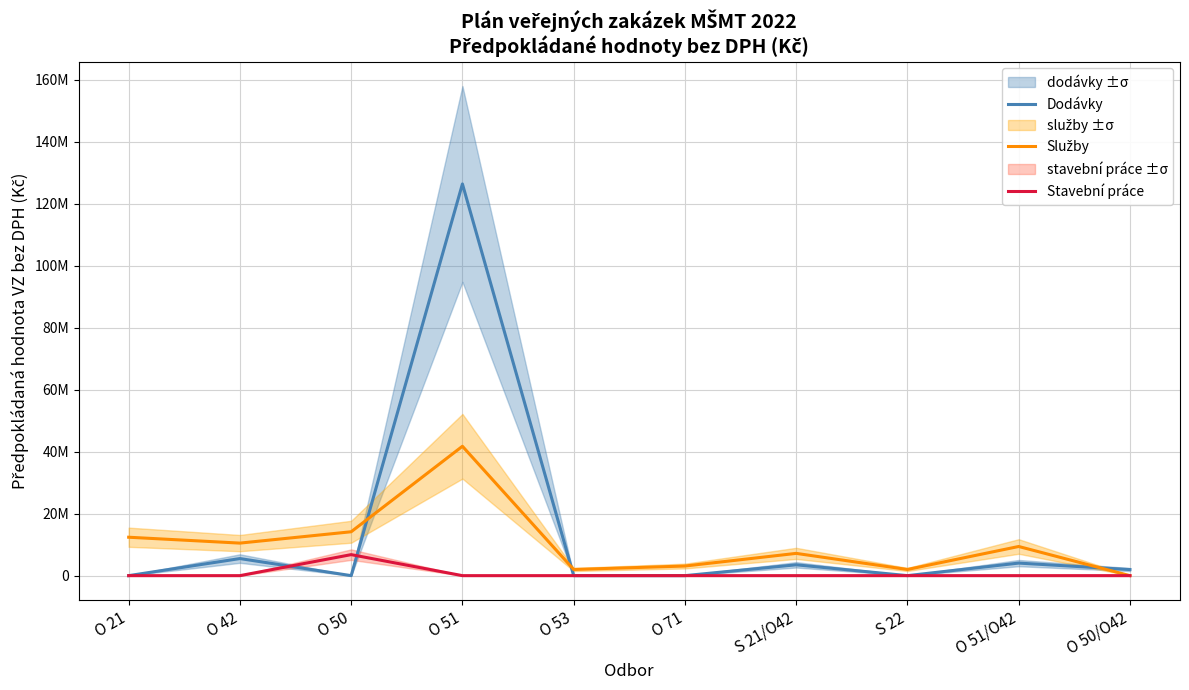

What are all the series names shown in the legend?

Dodávky, Služby, Stavební práce